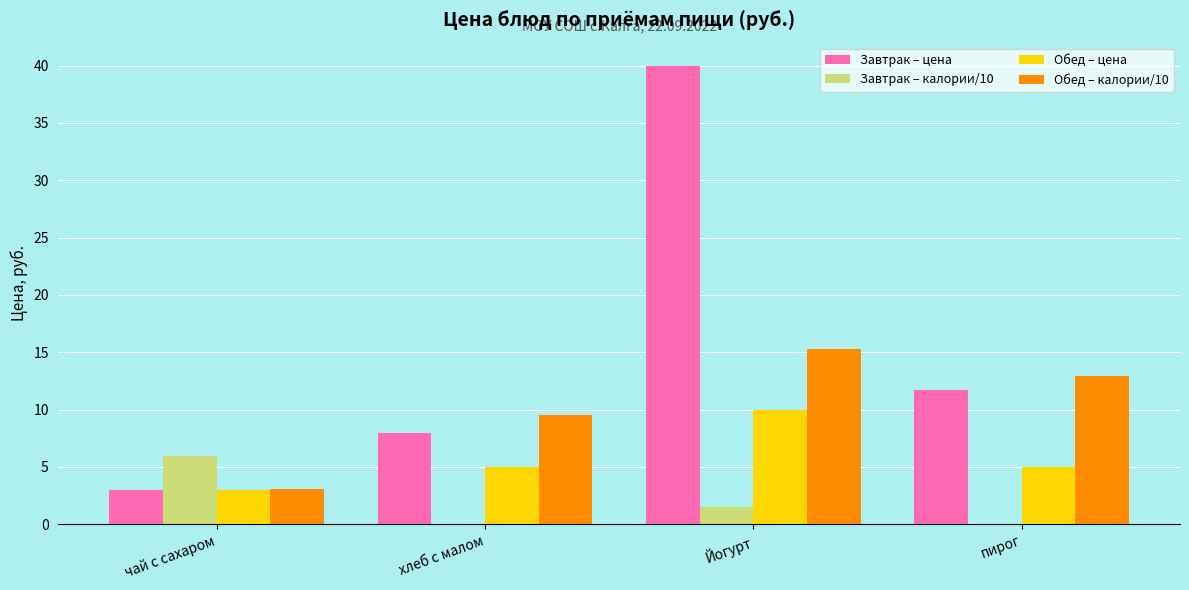

How many data points does each series have?

4